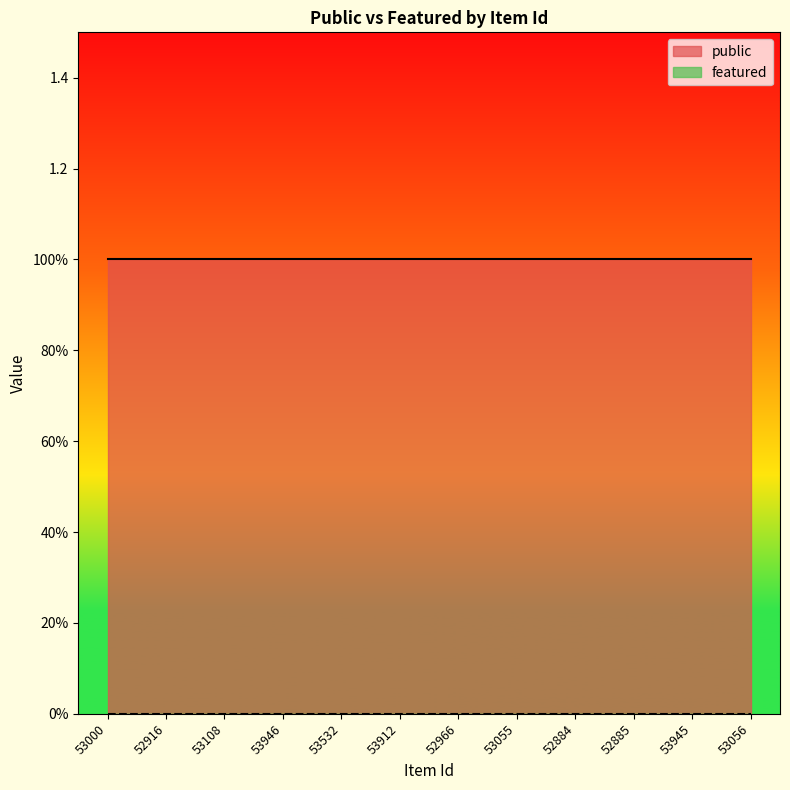

Between 53912 and 53532, which is larger?

53912